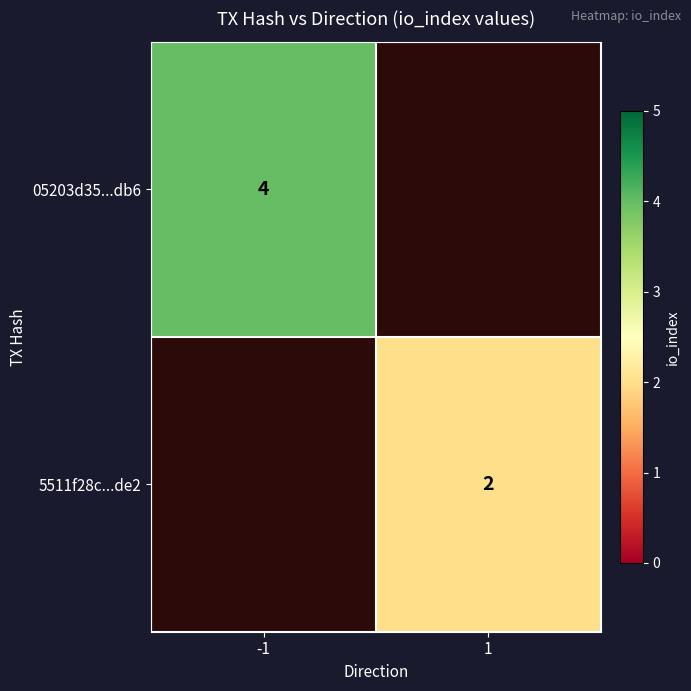

Between 1 and -1, which is larger?

-1